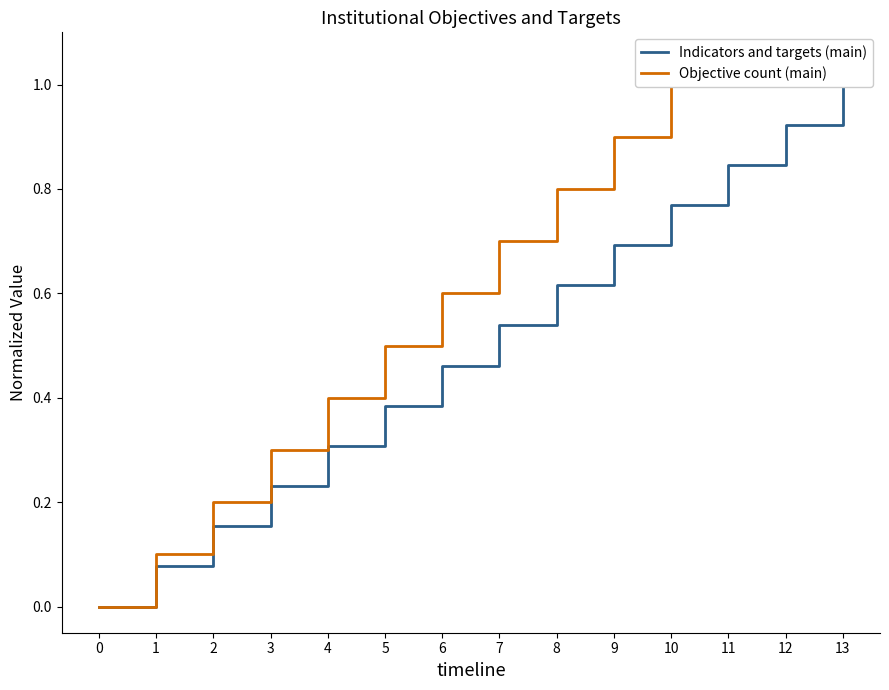

What is the average value of the Indicators and targets (main) series?

0.5